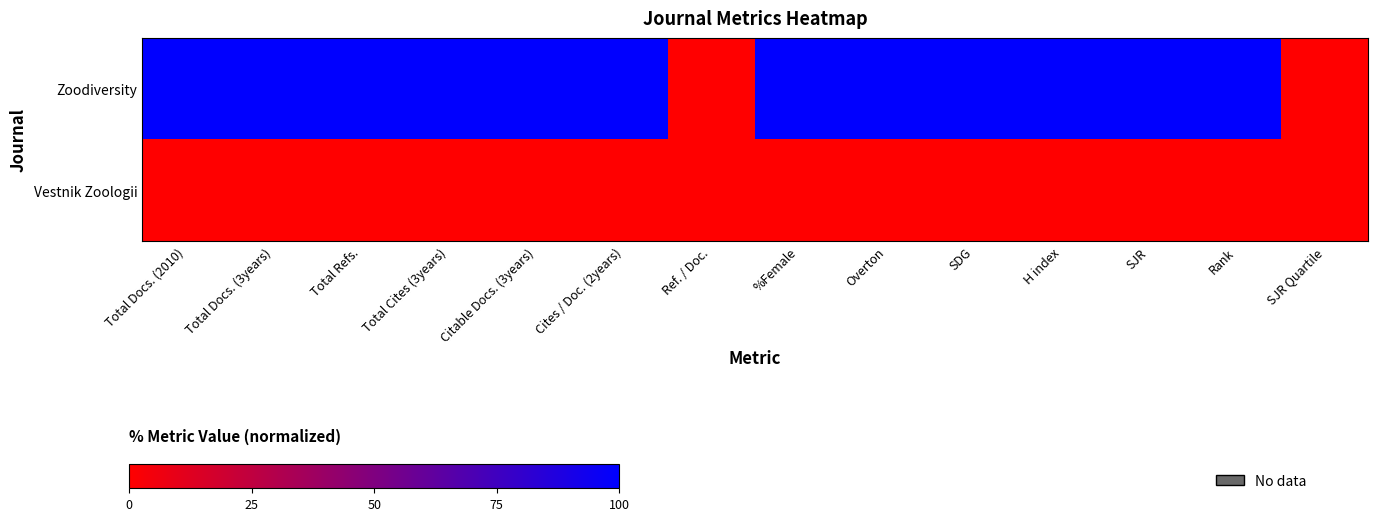

At which category is the sum across all series the highest?

Total Docs. (2010)